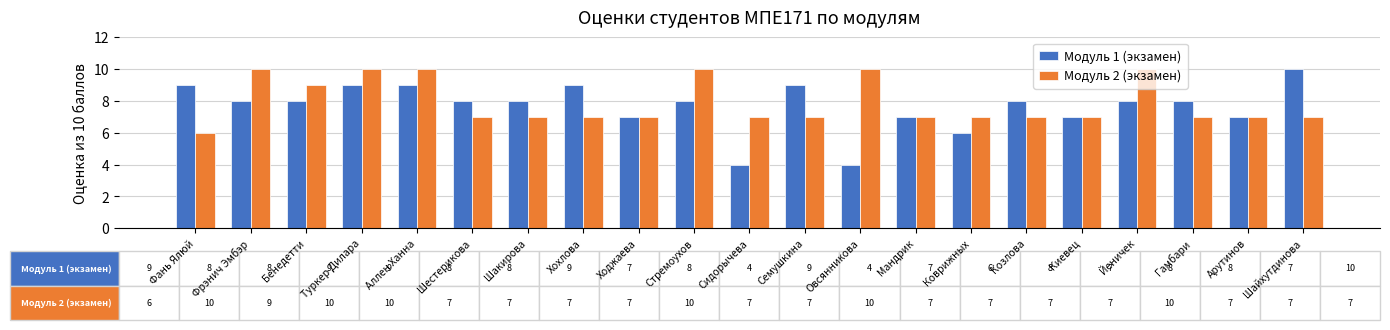

Reading left to right, list all the values displayed in this chart.

Модуль 1 (экзамен): 9	8	8	9	9	8	8	9	7	8	4	9	4	7	6	8	7	8	8	7	10
Модуль 2 (экзамен): 6	10	9	10	10	7	7	7	7	10	7	7	10	7	7	7	7	10	7	7	7